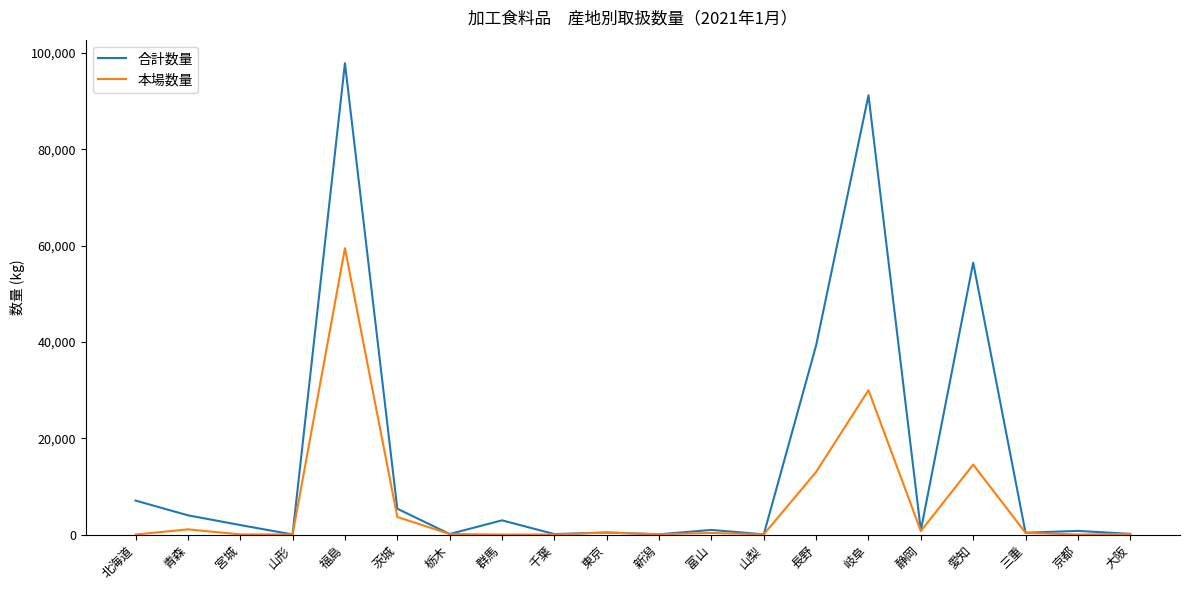

At 愛知, list the series in order from largest to smallest.

合計数量, 本場数量